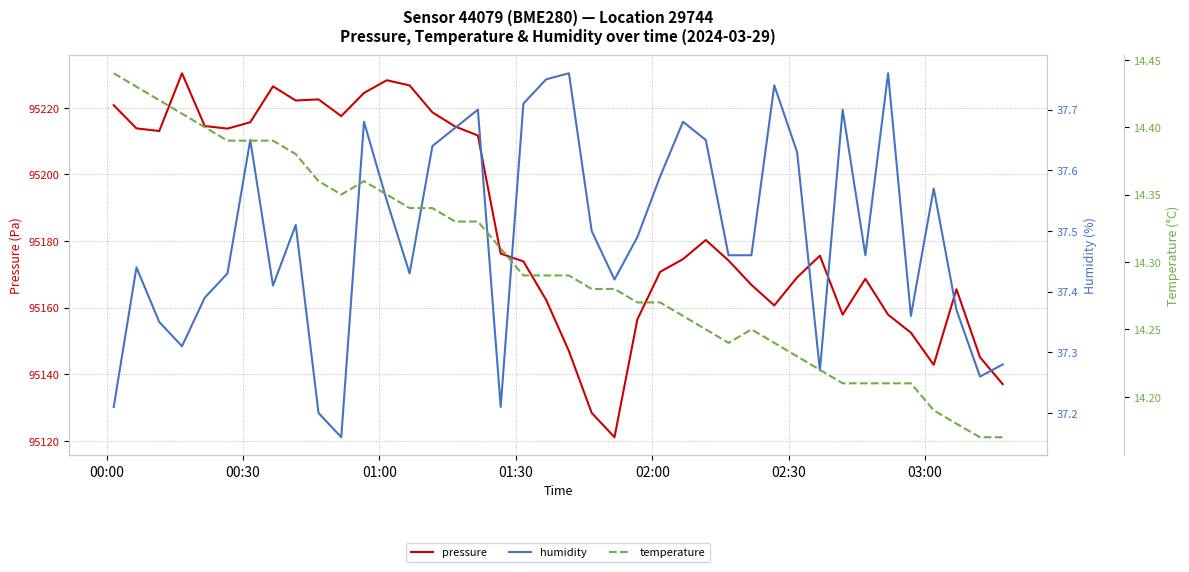

True or false: temperature and humidity intersect in this chart.

False